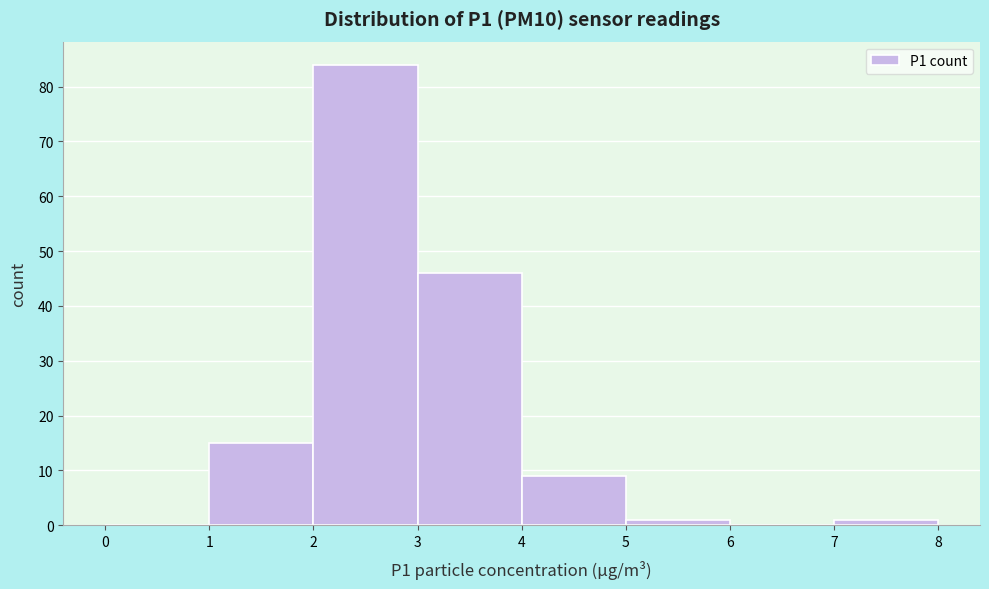

What is the height of the bar covering 7 to 8 on the x-axis? The values are not printed on the chart, so give them approximately, as read against the axis.

1